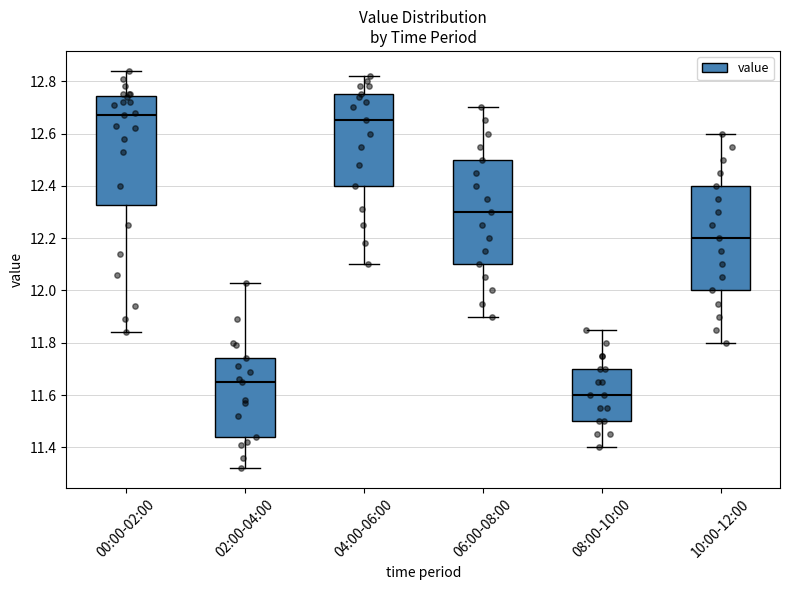

Which box has the lowest median line?

08:00-10:00